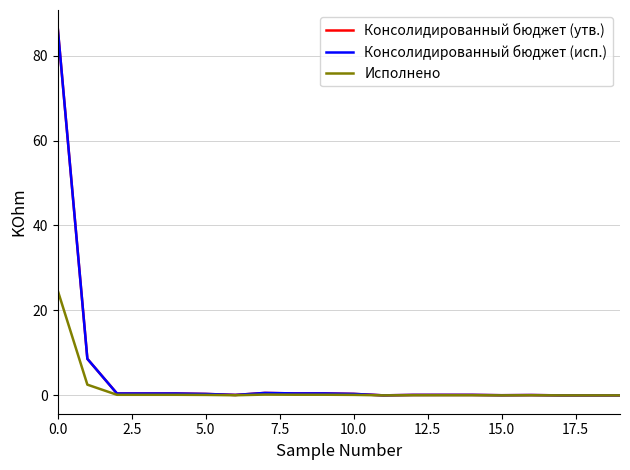

Where is Исполнено nearest to the value 12?

2.5